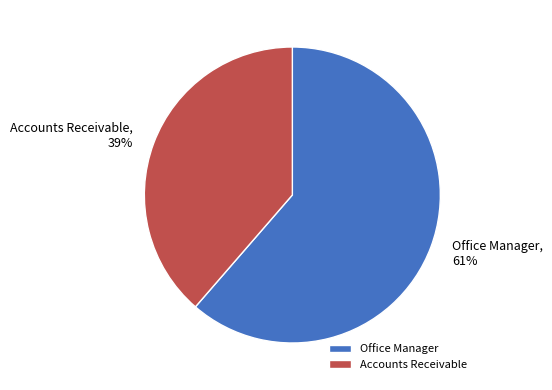

Which category accounts for the majority?

Office Manager